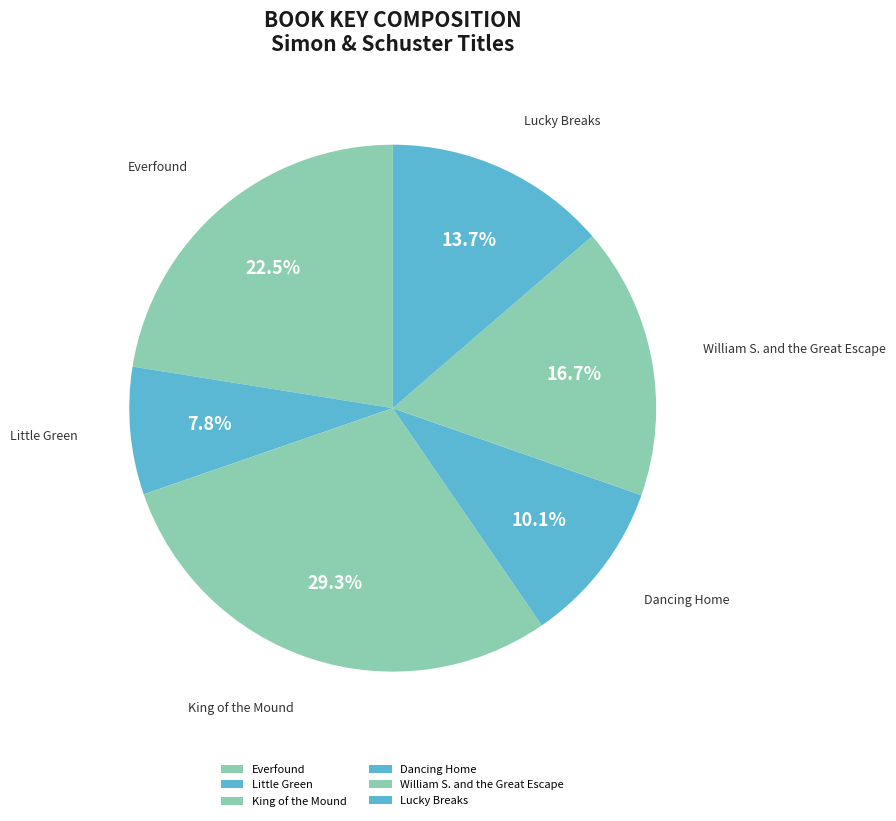

The Lucky Breaks slice represents 24% of the pie. True or false?

False